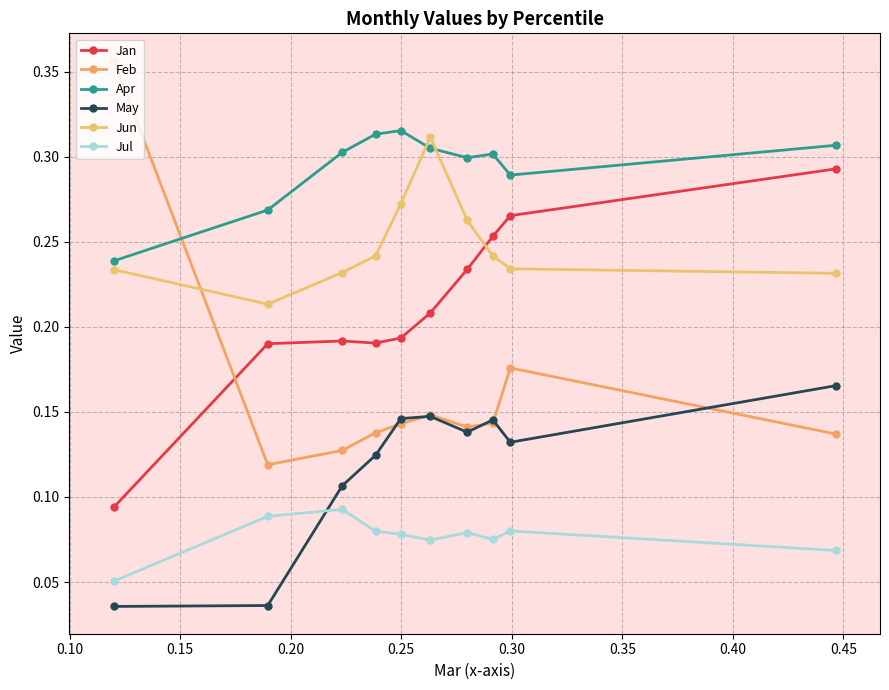

List the series in order of their peak value, lowest first.

Jul, May, Jan, Jun, Apr, Feb